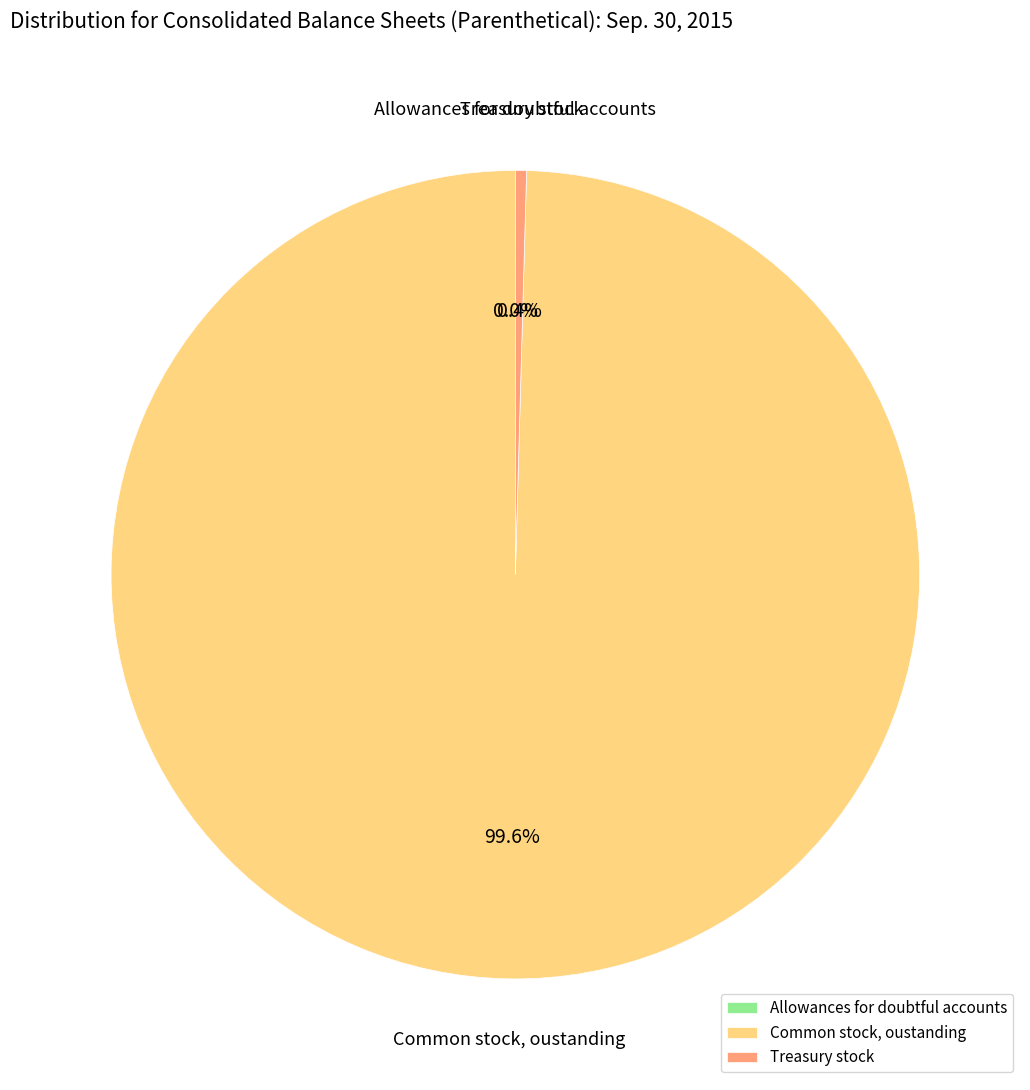

Which category has the biggest portion of the pie?

Common stock, oustanding